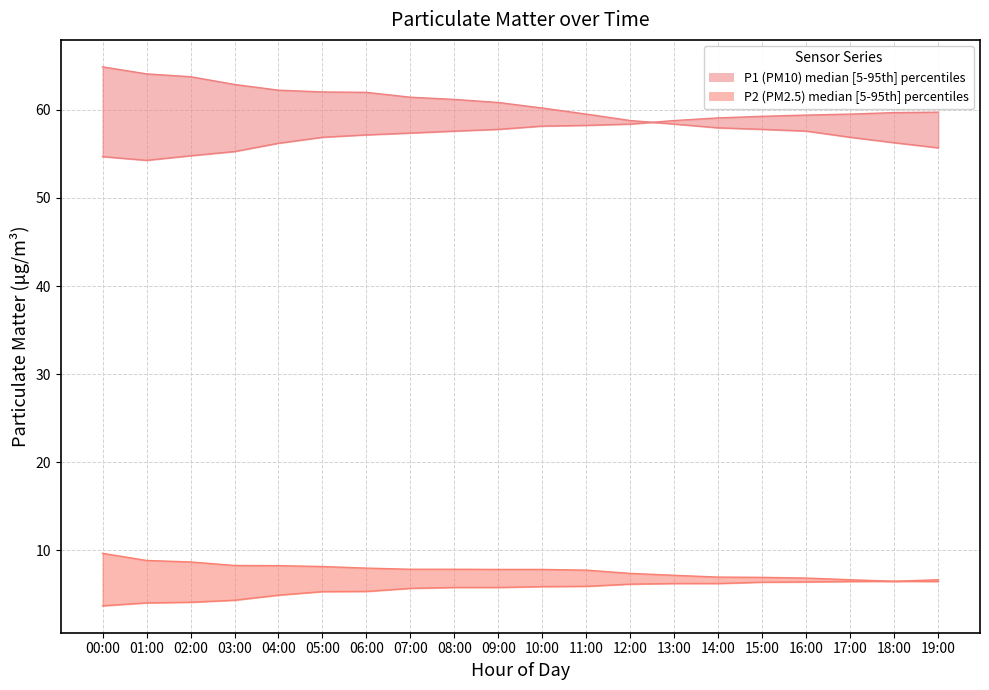

At how many categories does at least one series exceed 12?

20